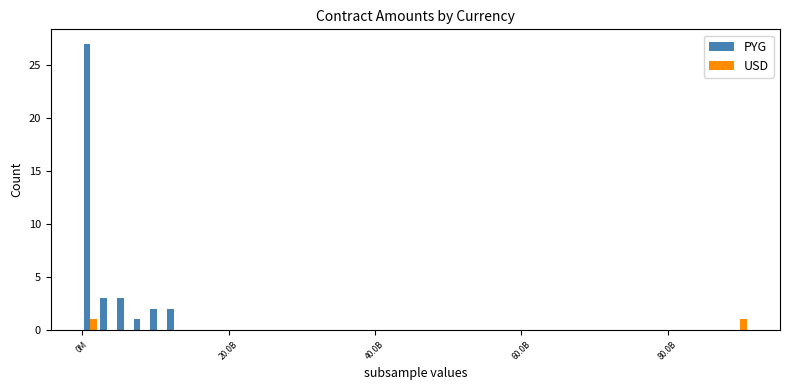

What is the sum of all PYG values?

38